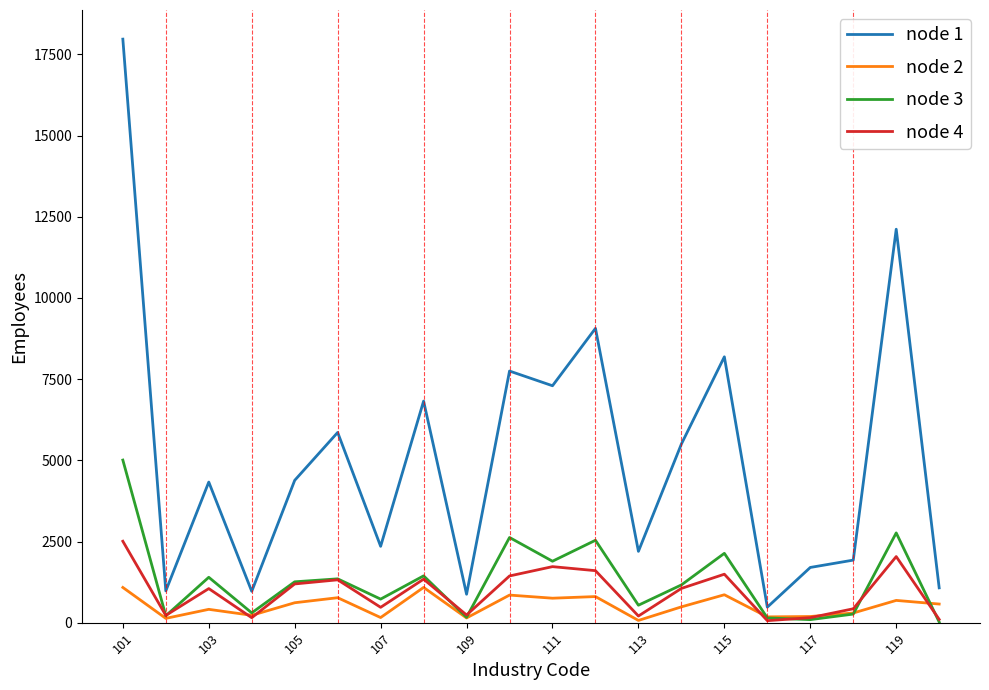

What is the difference between the second highest and second lowest values in the node 3 series?

2671